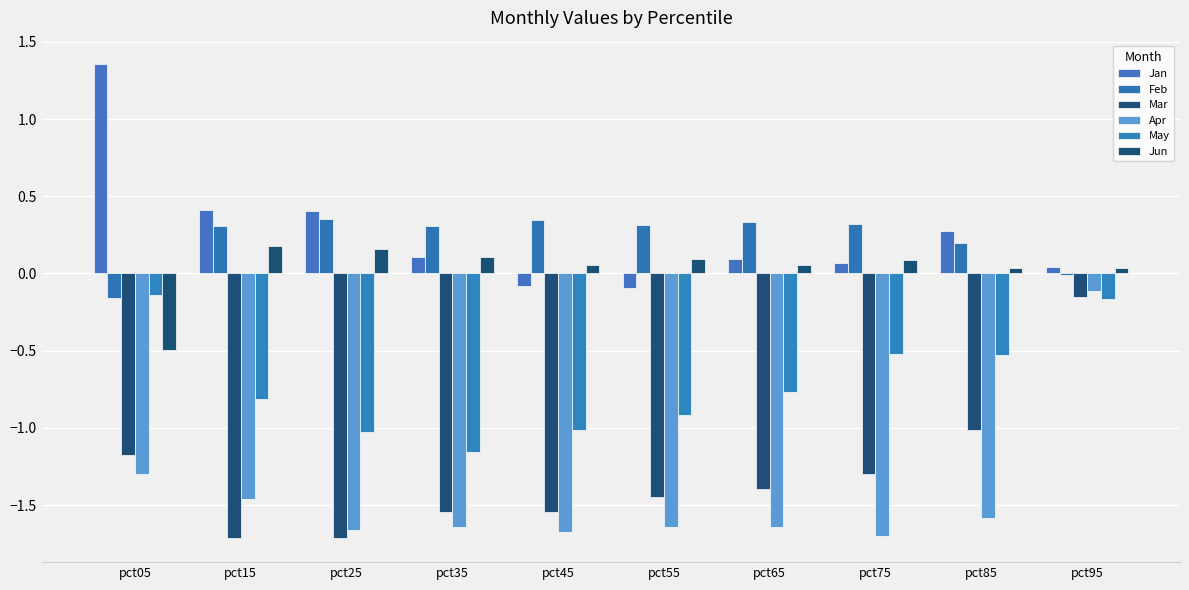

What is the value of the Mar bar at the 5th from the left?

-1.5